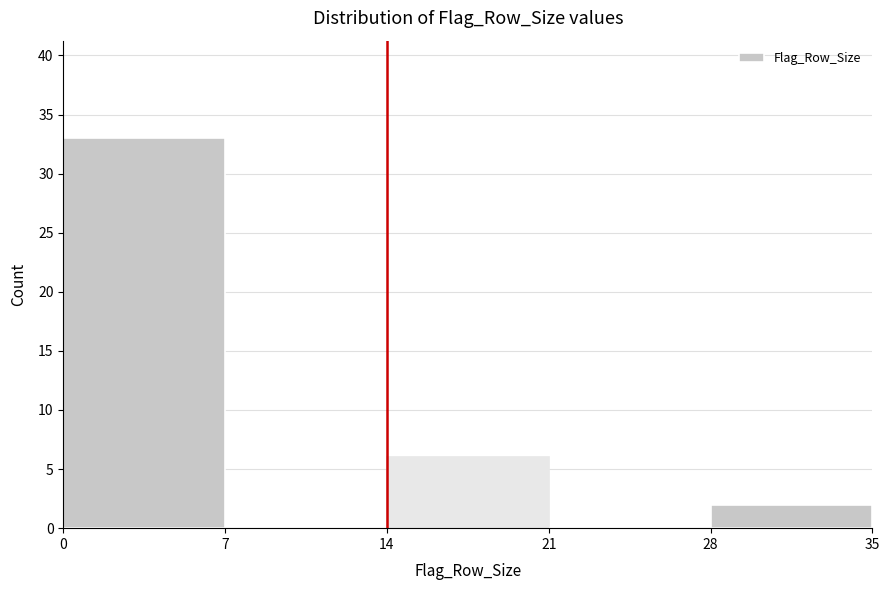

Over which range of the x-axis is the bar tallest?

0 to 7